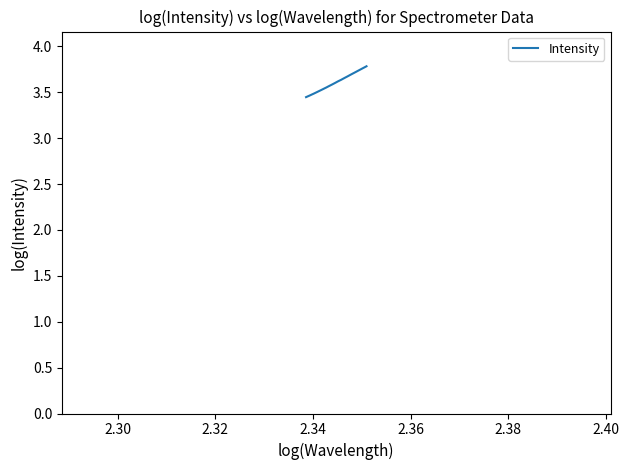

Does the chart display data point markers on the line(s)?

No